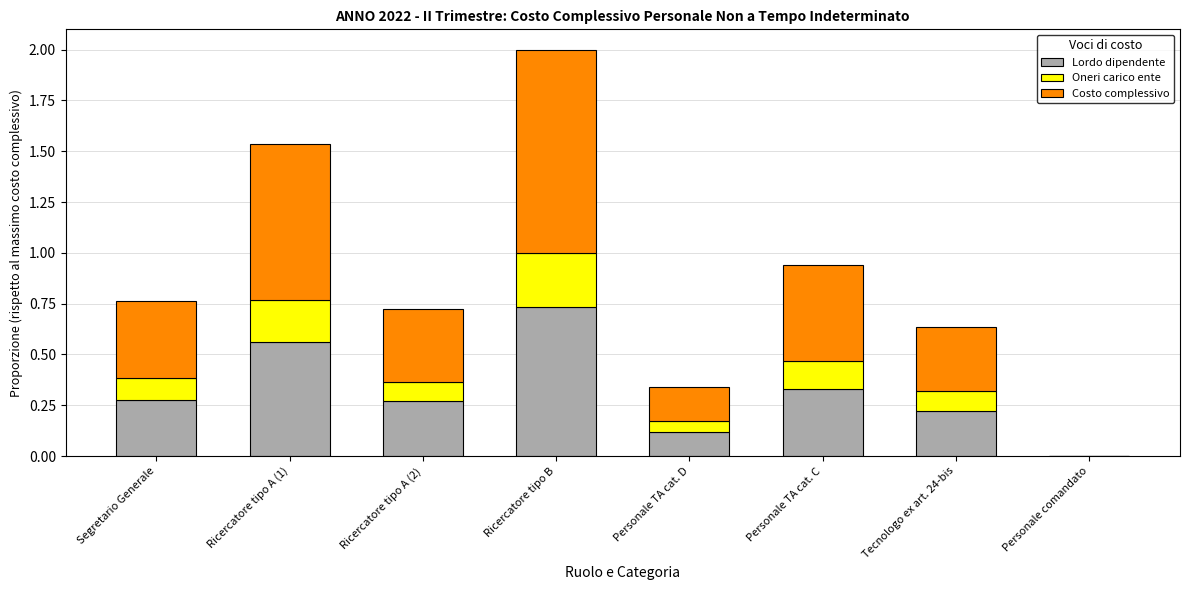

What is the sum of all Lordo dipendente values?

2.5